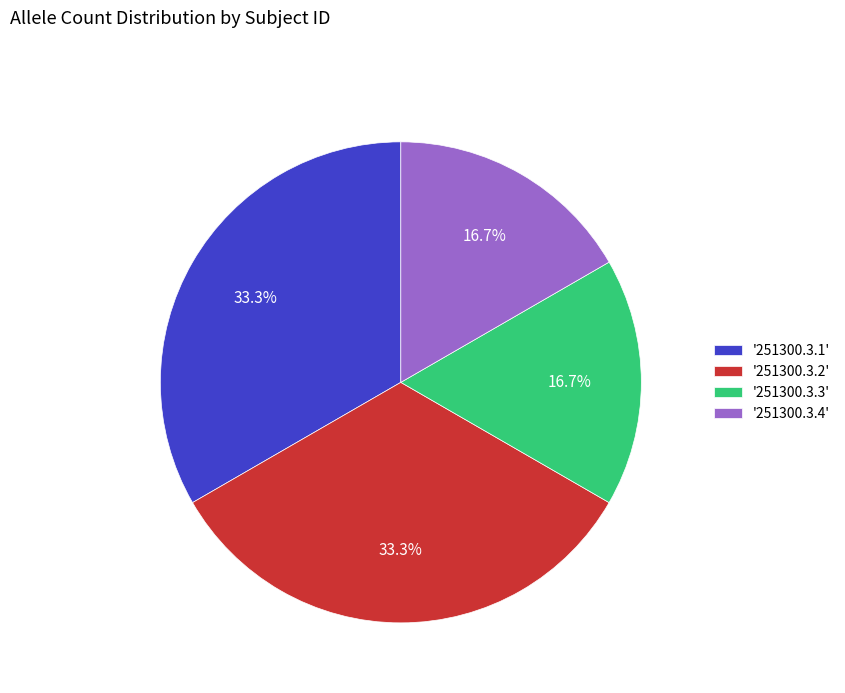

Is there any slice that represents more than half of the pie?

No